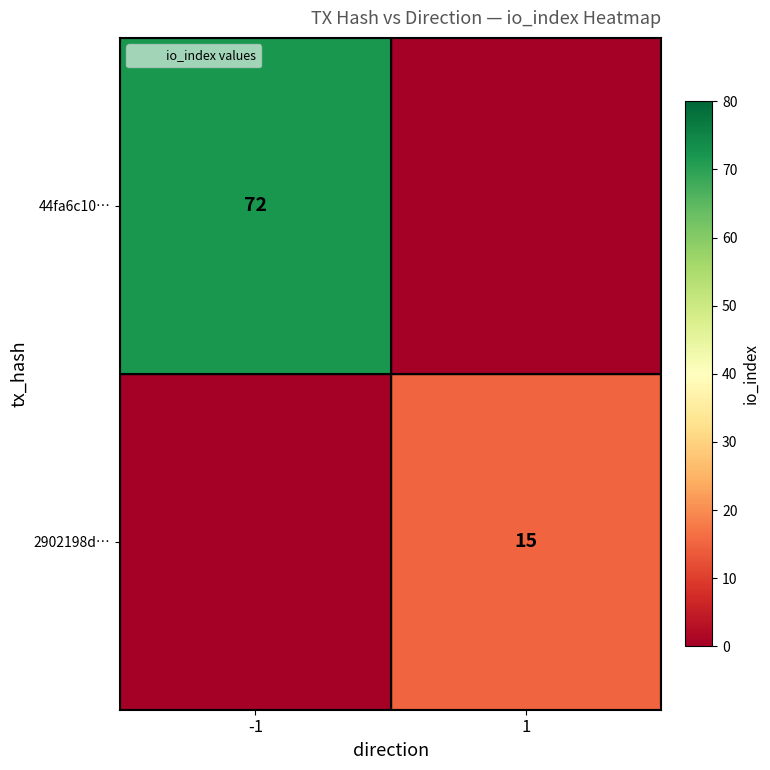

Which has a higher value, -1 or 1?

-1